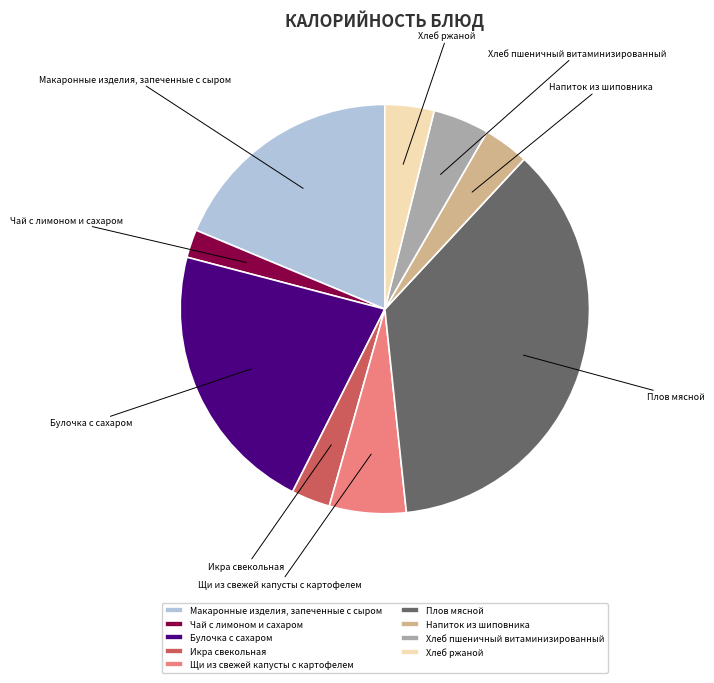

Approximately how many times larger is the value at Хлеб пшеничный витаминизированный compared to Икра свекольная?

1.4